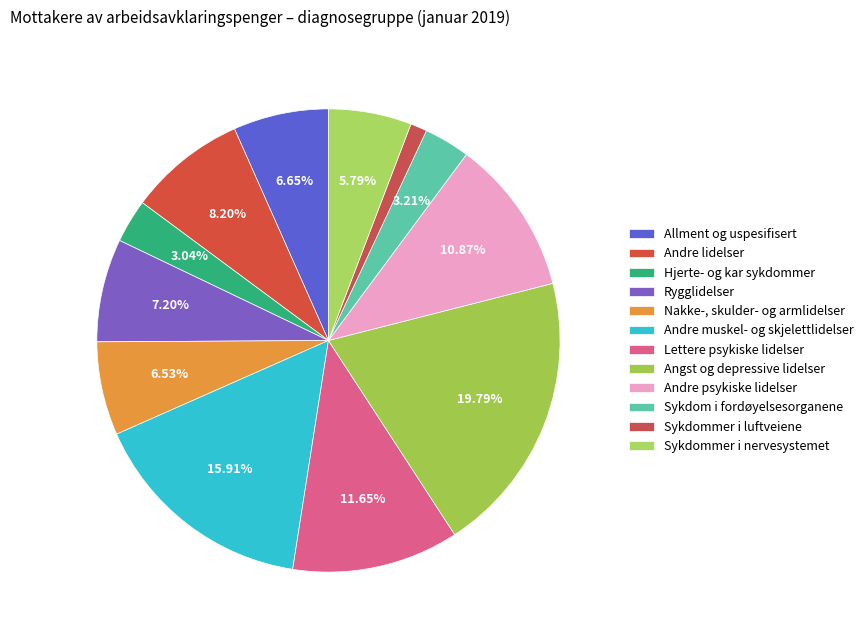

To the nearest percent, what percentage of the pie is Rygglidelser?

7%